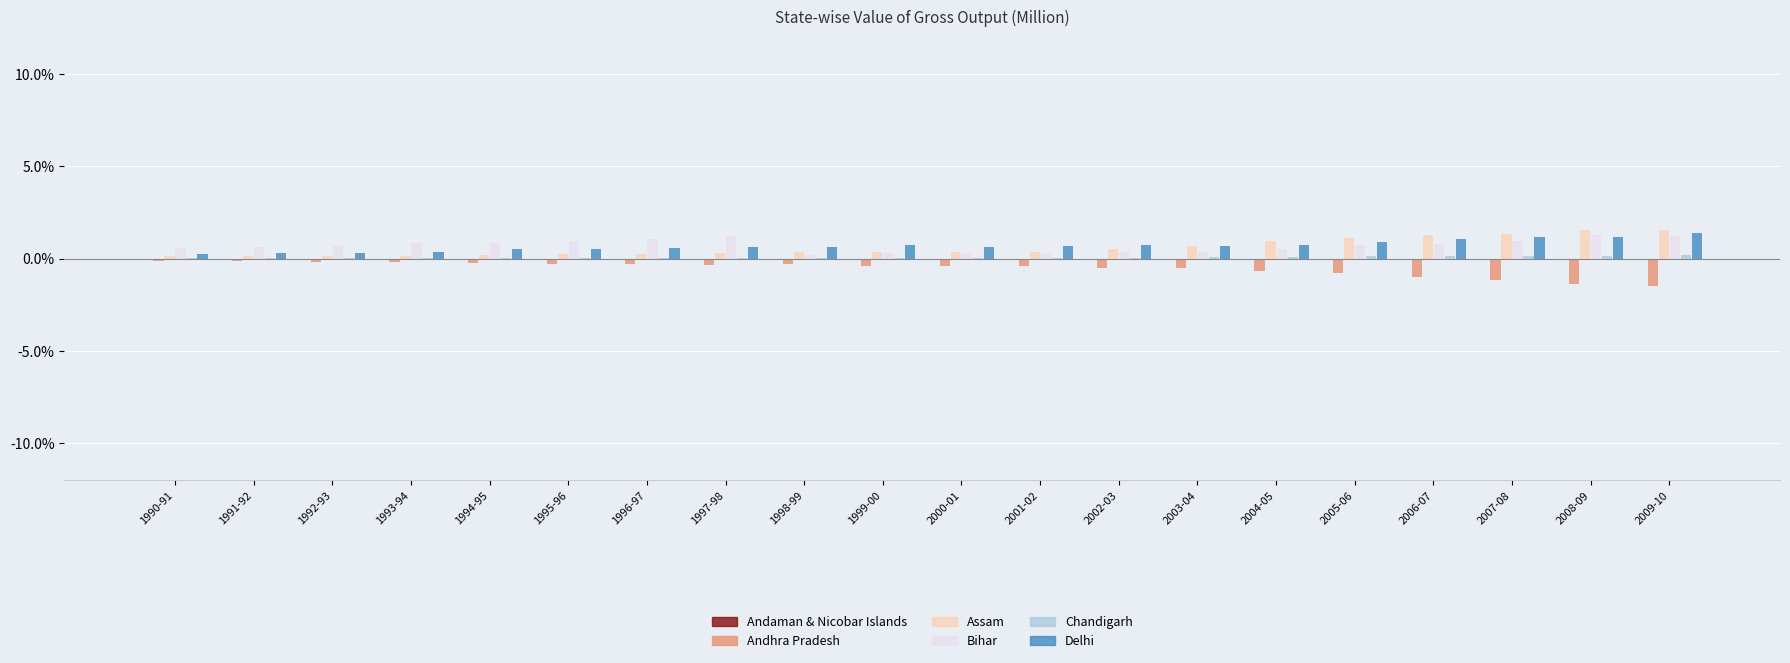

How many groups of bars are there?

20